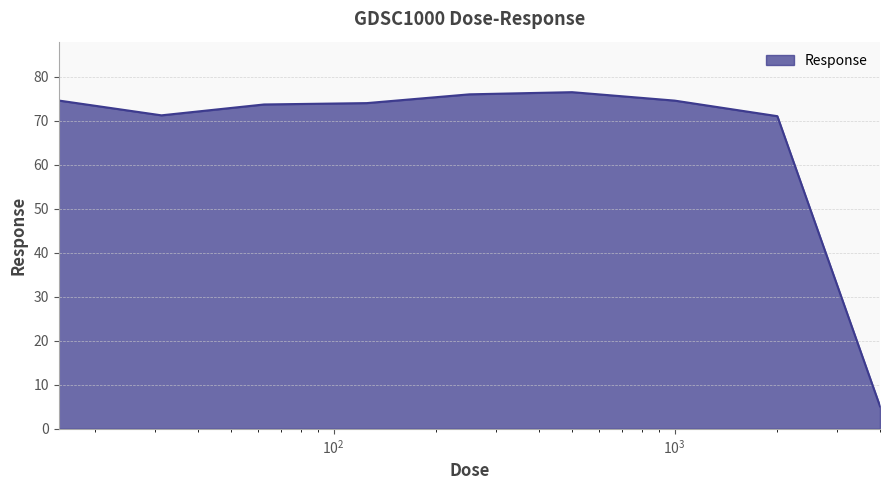

What is the maximum value shown in the chart?

76.5